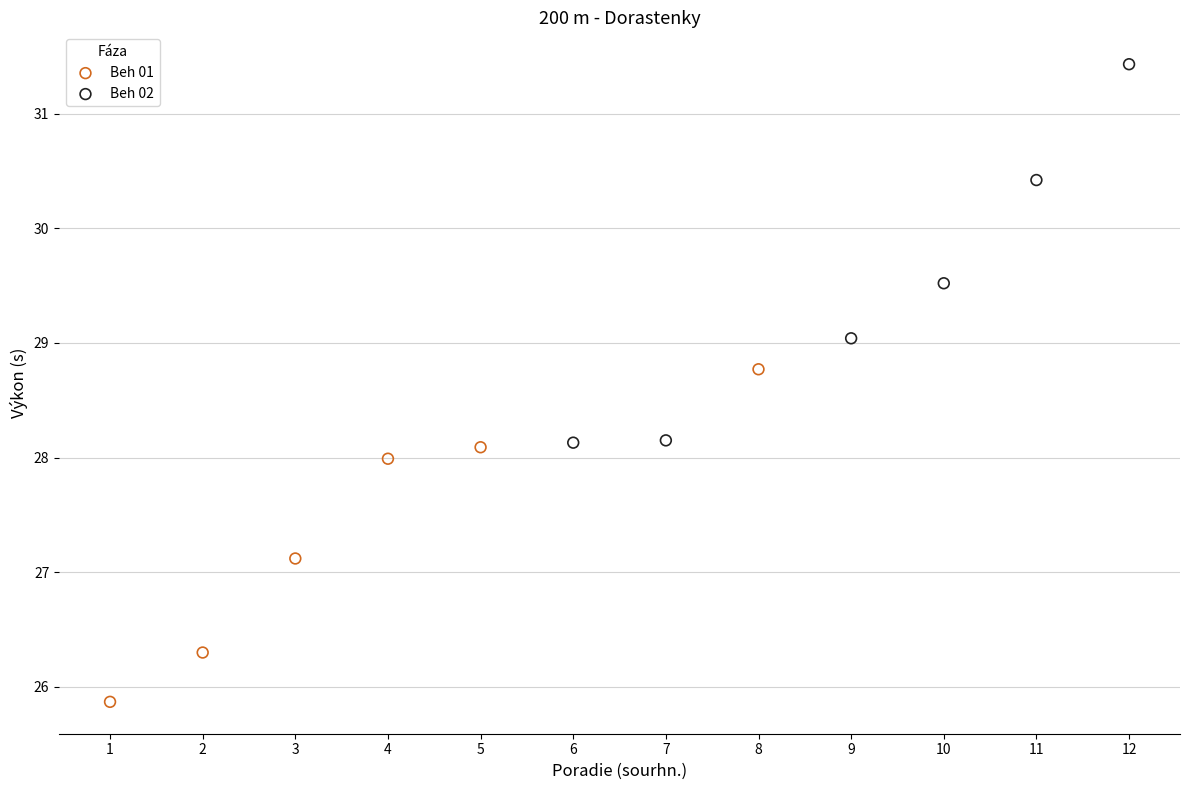

Which series reaches the minimum Y coordinate?

Beh 01